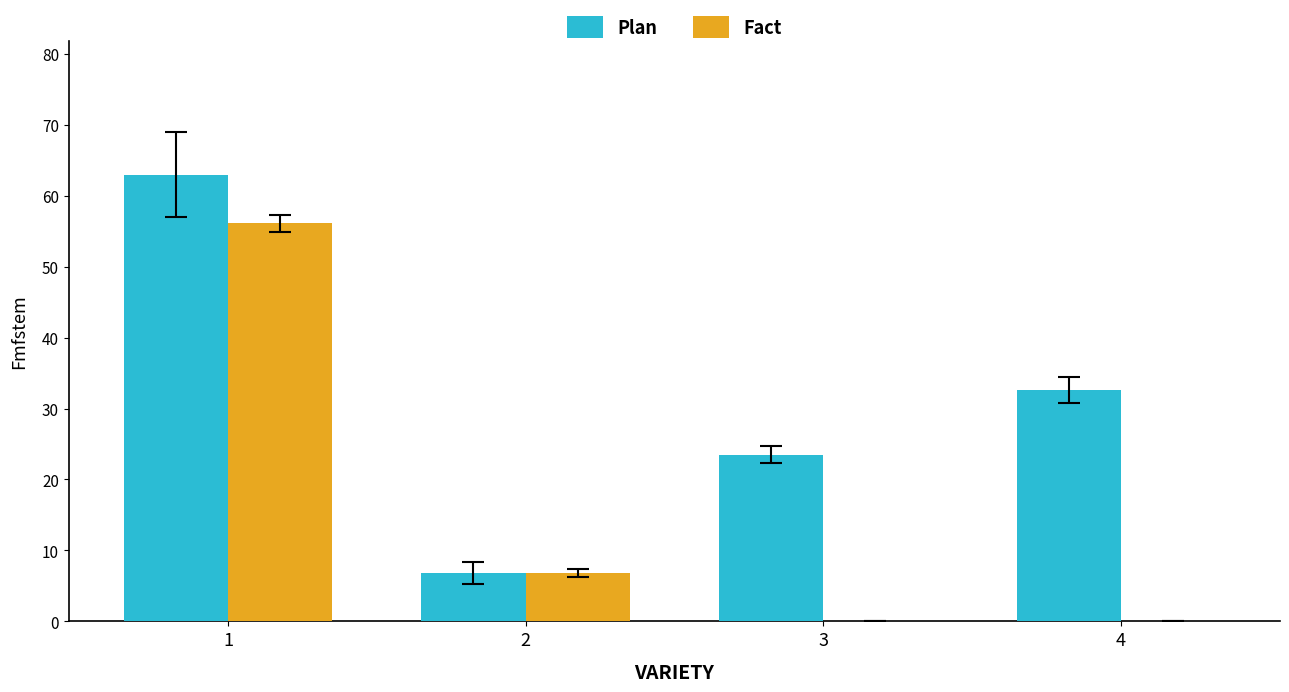

The value of Plan at 3 is 23.5. True or false?

True